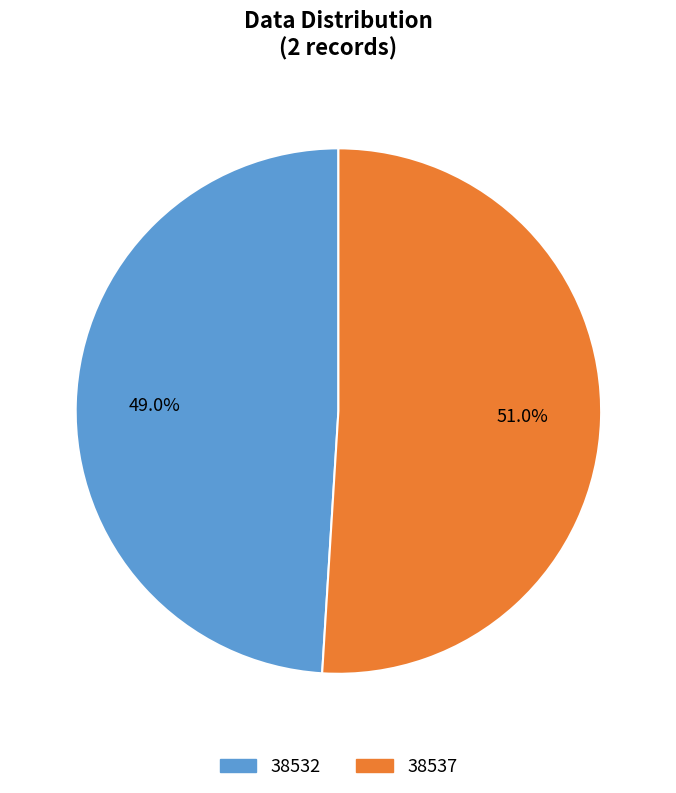

What is the majority slice?

38537